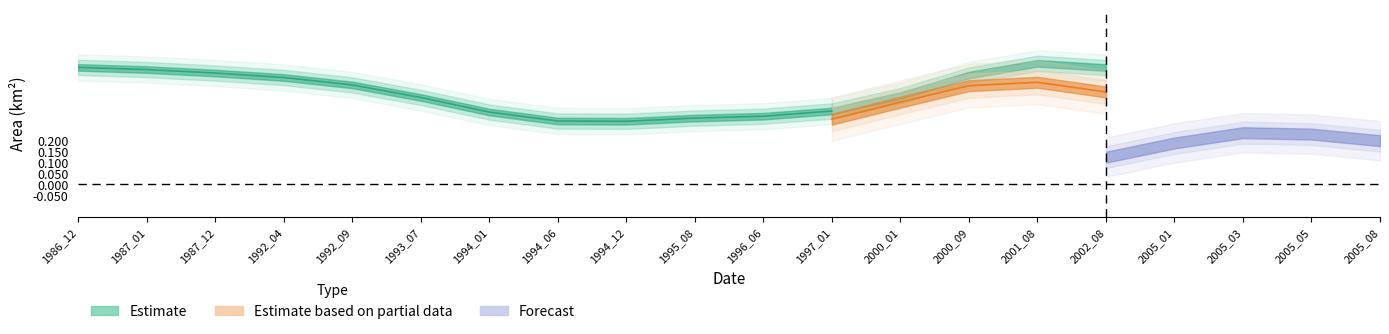

Is it true that waterArea equals 0.2 at 7?

False